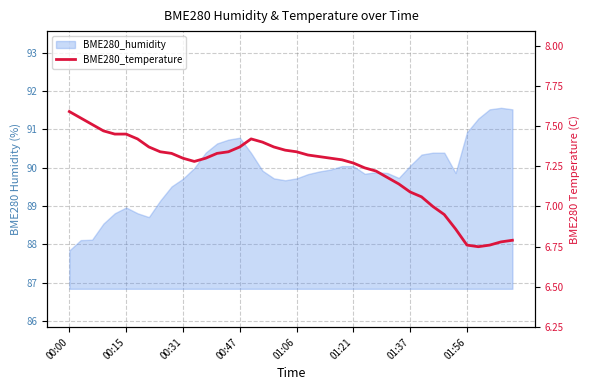

The value at 13 is 11.5. True or false?

False